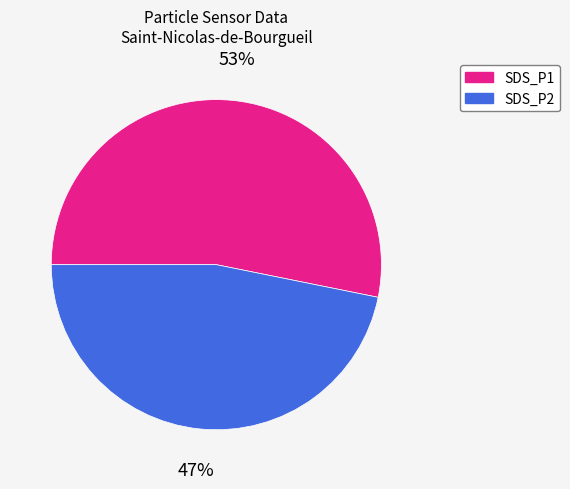

To the nearest percent, what is the average slice percentage?

50%